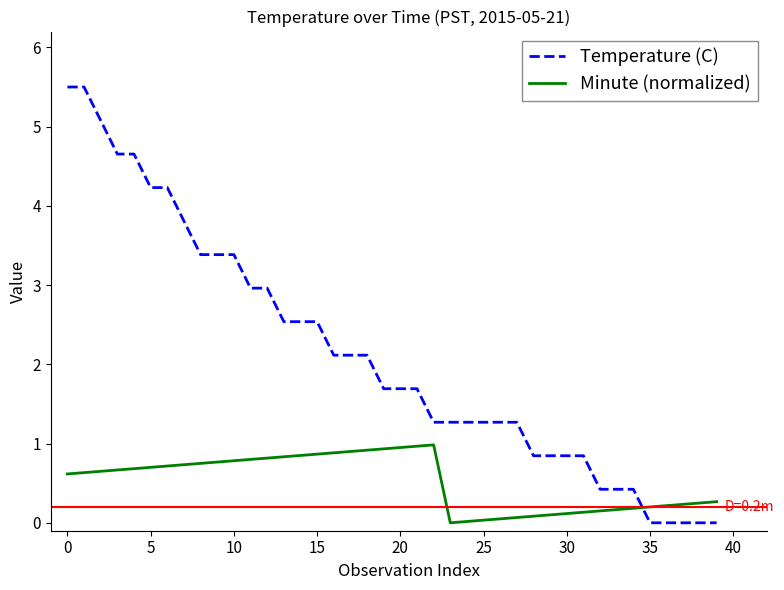

True or false: Minute (normalized) and Temperature (C) intersect in this chart.

True